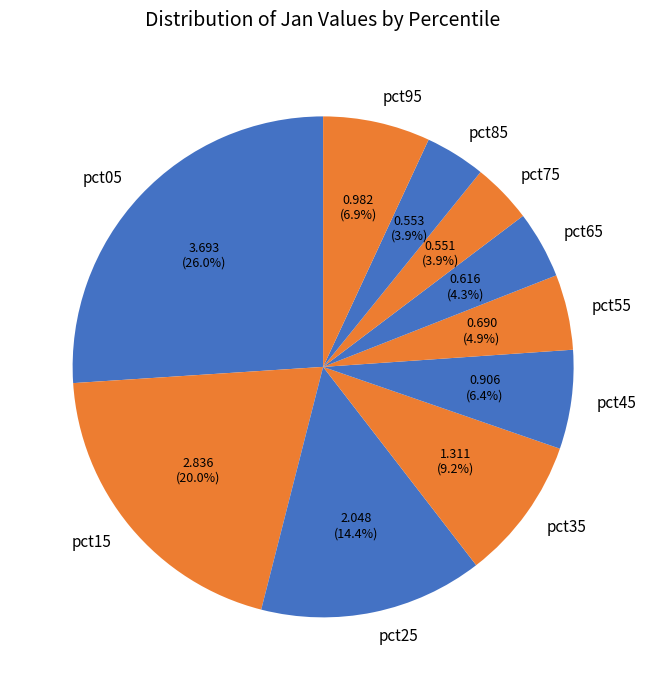

What is the ratio of the value at pct05 to the value at pct35?

2.8